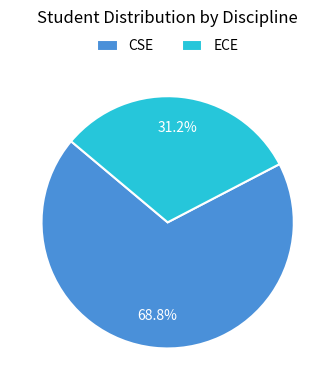

True or false: ECE accounts for 47% of the total.

False